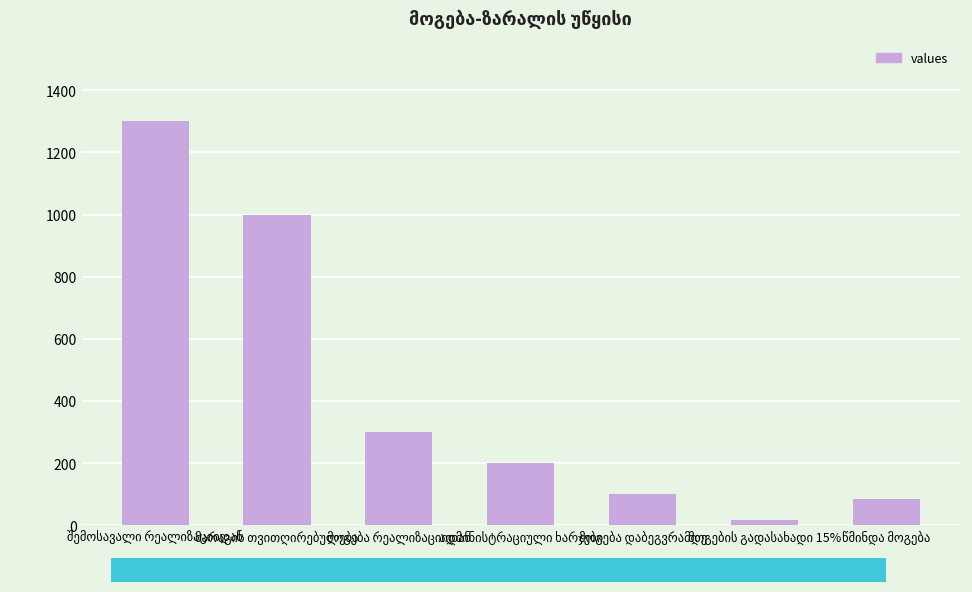

What is the average value?

429